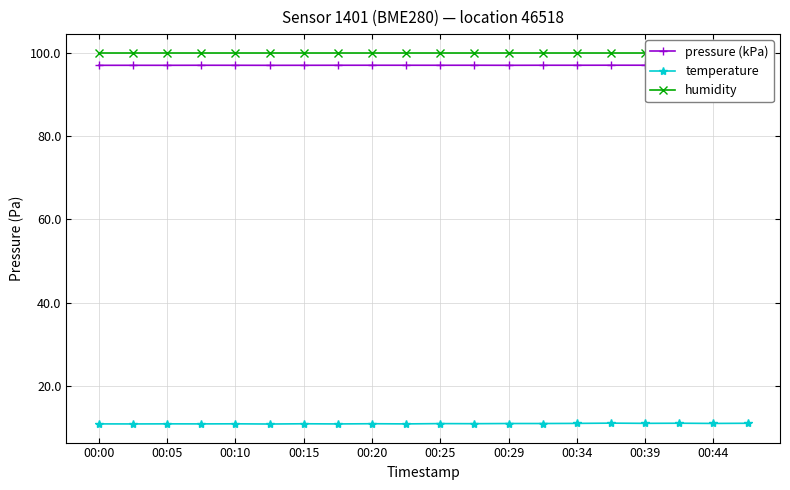

How many distinct data groups are displayed?

3